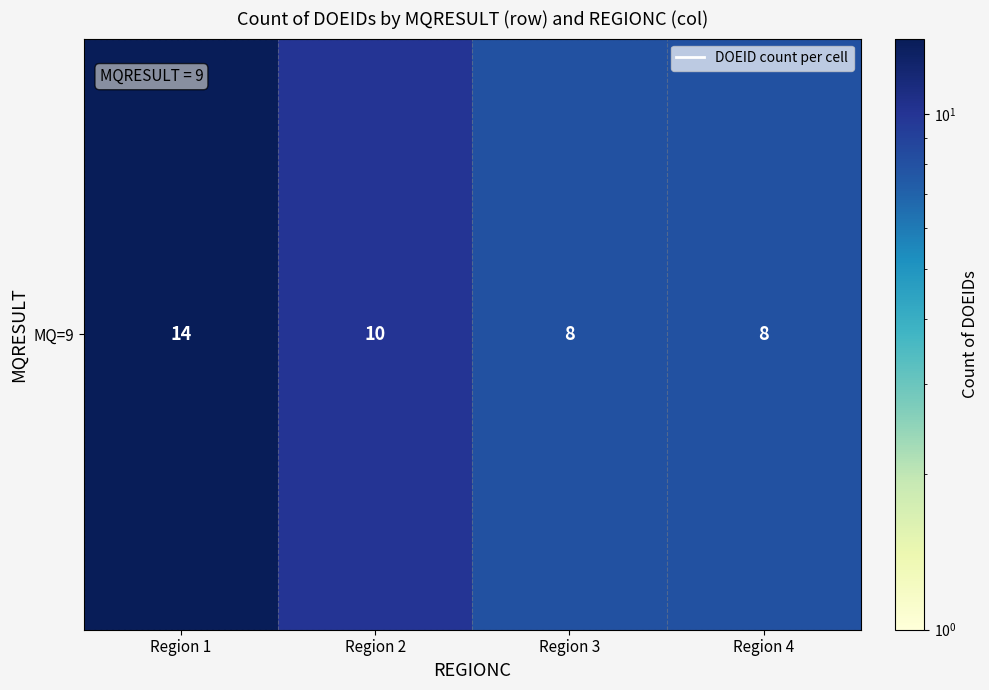

At which label does the data first exceed 10?

Region 1